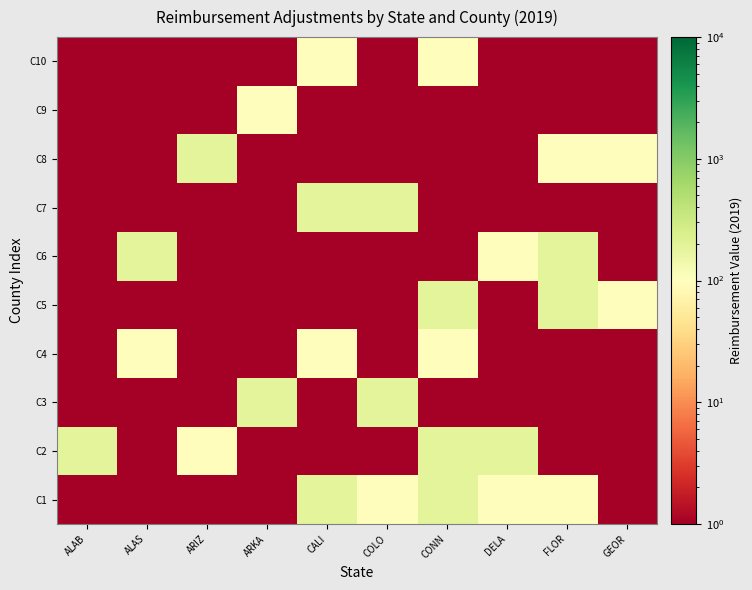

At how many categories does at least one series exceed 114?

9